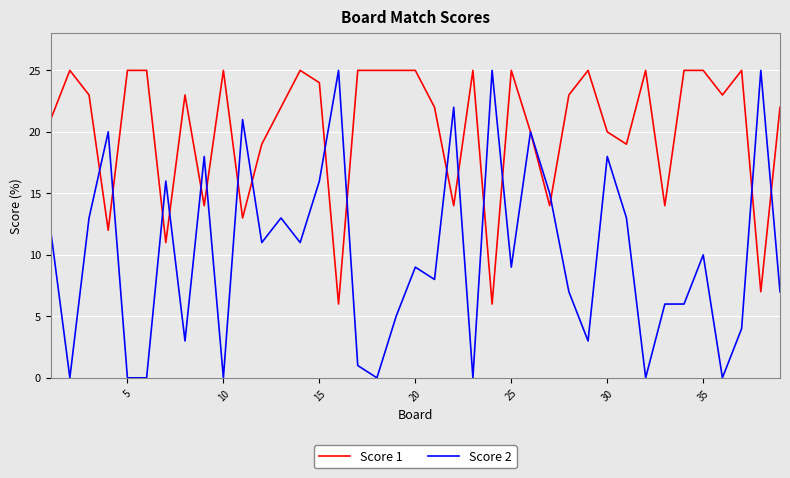

What are all the series names shown in the legend?

Score 1, Score 2